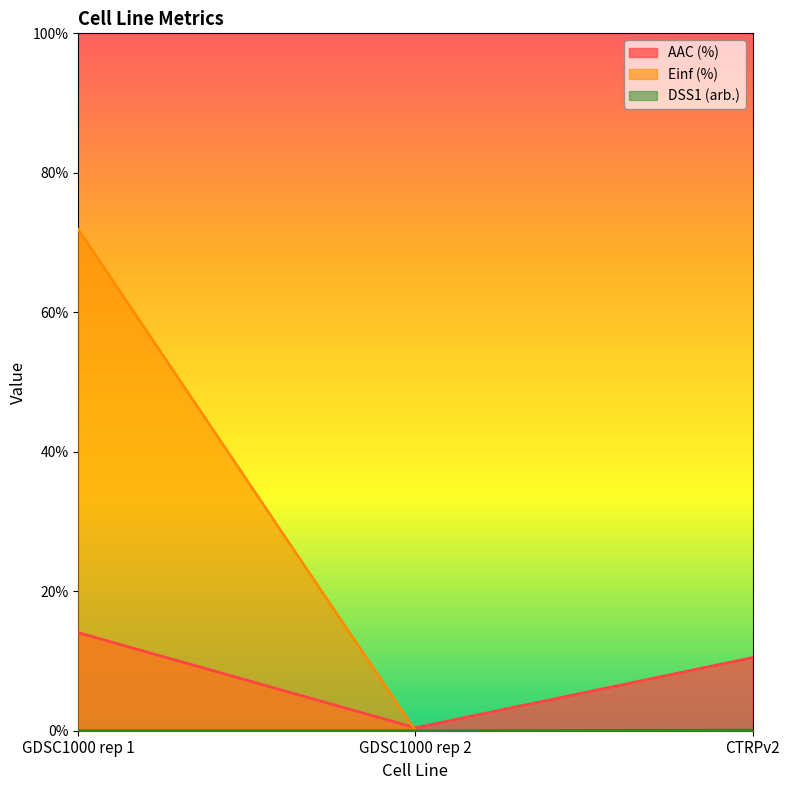

Where is Einf (%) nearest to the value 35?

GDSC1000 rep 2